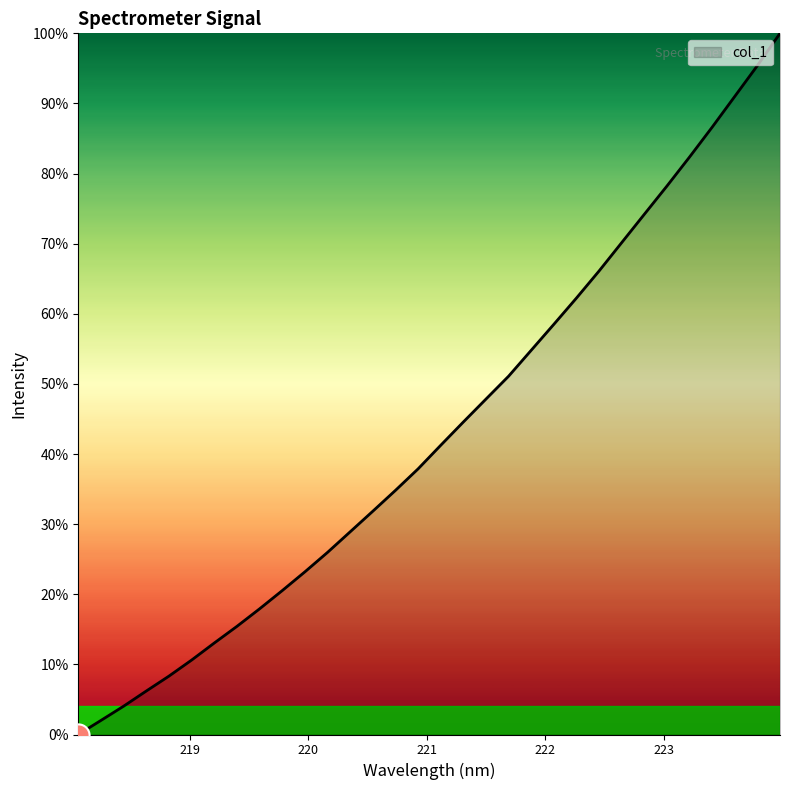

What is the difference between the maximum and minimum values?

100.0